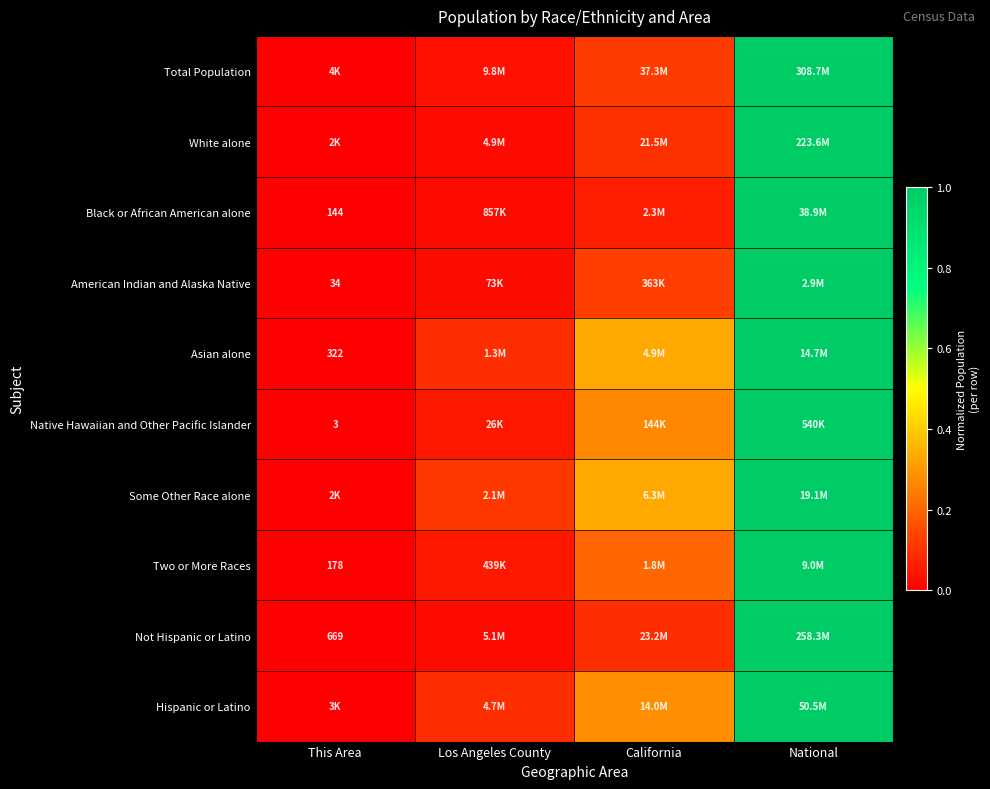

The Black or African American alone series shows 0.0 at Los Angeles County. True or false?

False